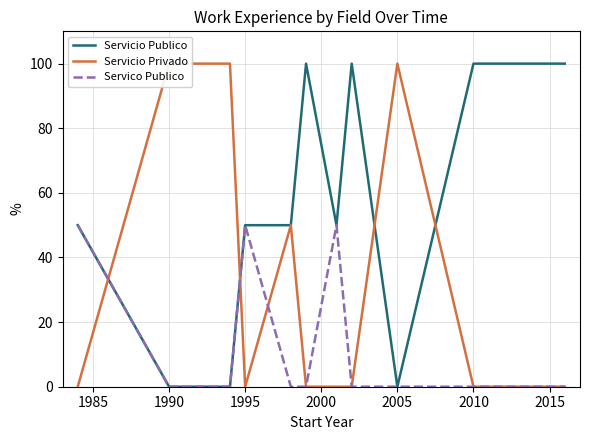

Is the value of Servicio Privado at 10 greater than the value of Servicio Publico at 2020?

No